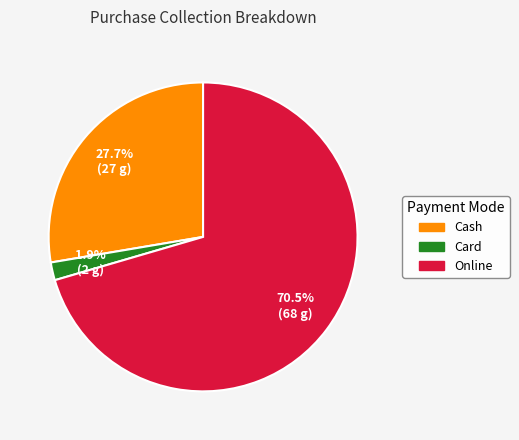

Which category has the biggest portion of the pie?

Online